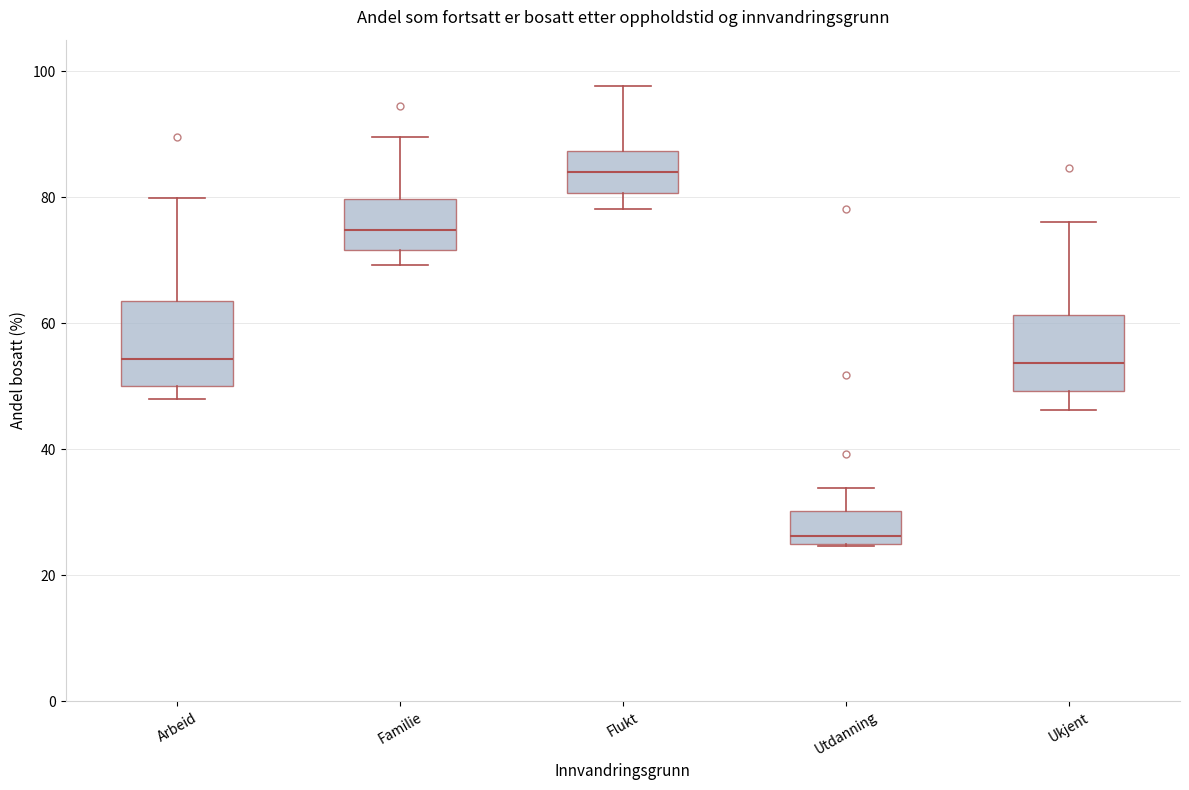

Reading left to right, transcribe this box plot: for each box, give where its median line is, the range the box spans, and where its two whiskers end, as read against the y-axis. The values are not printed on the chart, so give them approximately, as read against the axis.

Arbeid: median 54, box 50 to 64, whiskers 48 to 80
Familie: median 74, box 72 to 80, whiskers 70 to 90
Flukt: median 84, box 80 to 88, whiskers 78 to 98
Utdanning: median 26 (just above the box's lower edge), box 26 to 30, whiskers 24 to 34
Ukjent: median 54, box 50 to 62, whiskers 46 to 76